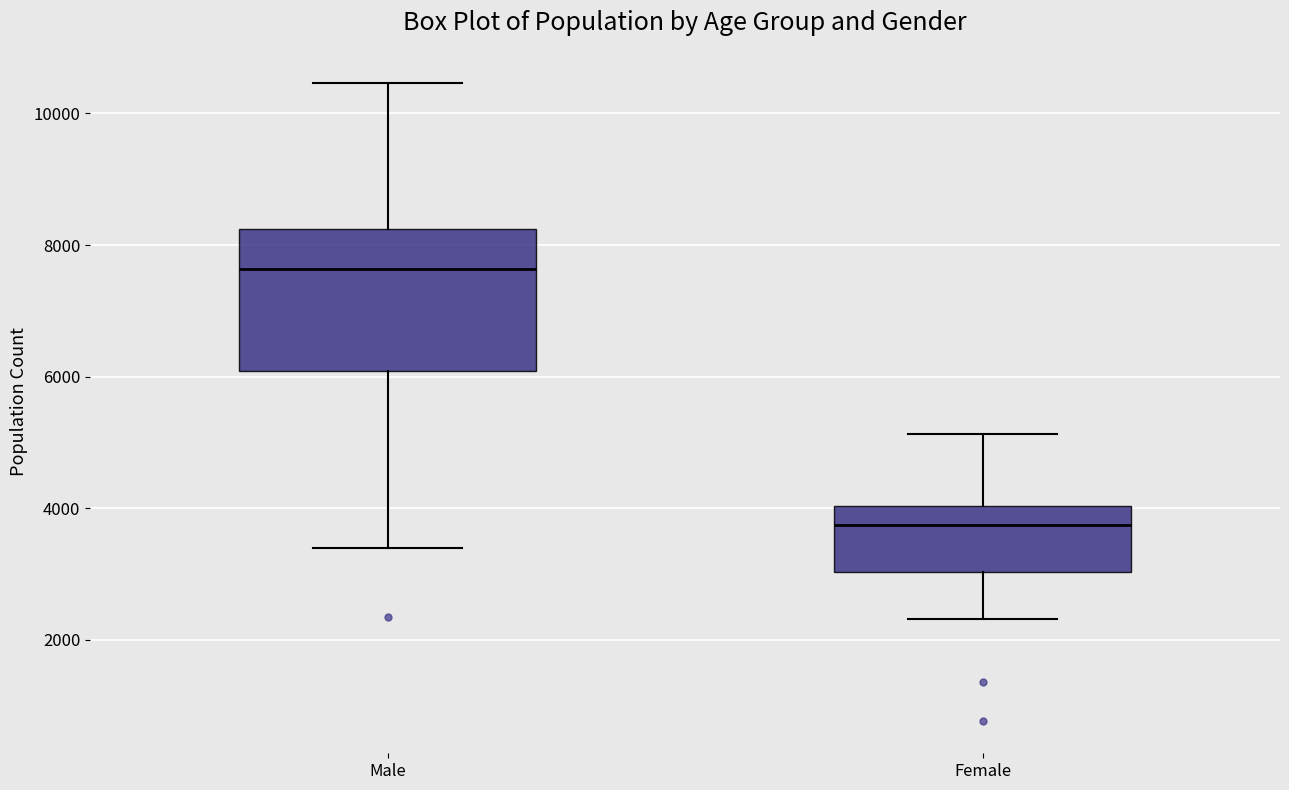

Where does the median line of the box for Female sit on the y-axis? The values are not printed on the chart, so give them approximately, as read against the axis.

3800